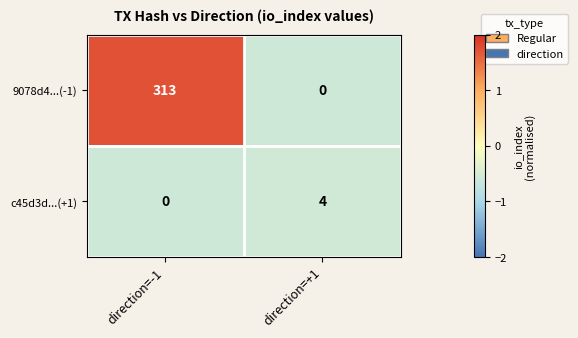

Reading right to left, list all the values displayed in this chart.

9078d4...(-1): direction=+1=0	direction=-1=313
c45d3d...(+1): direction=+1=4	direction=-1=0